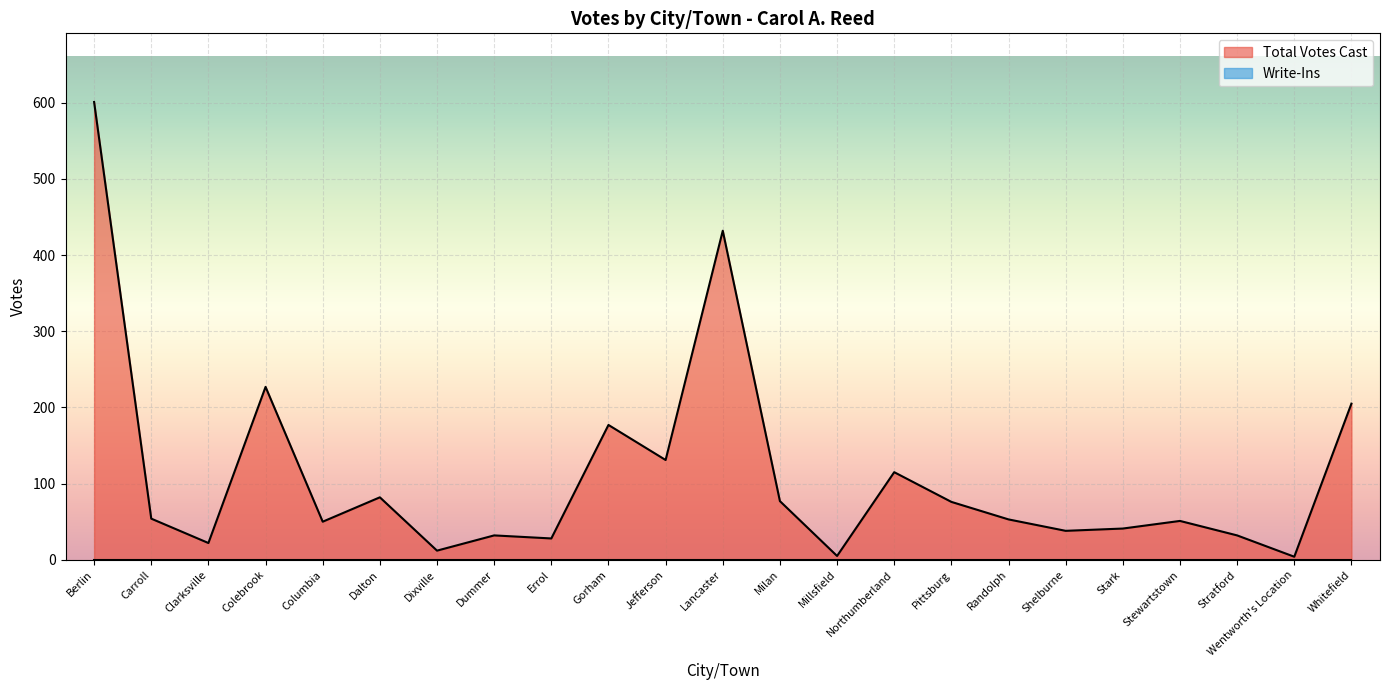

Which category has the highest value across all series?

Berlin